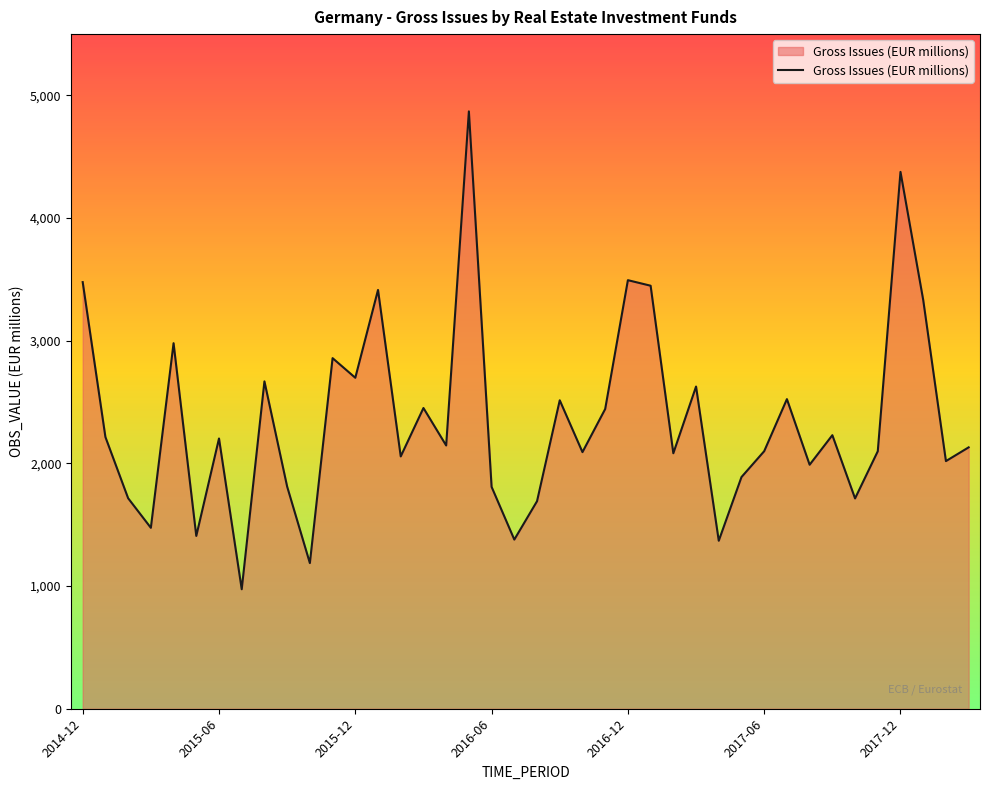

What is the greatest value displayed?

4870.0